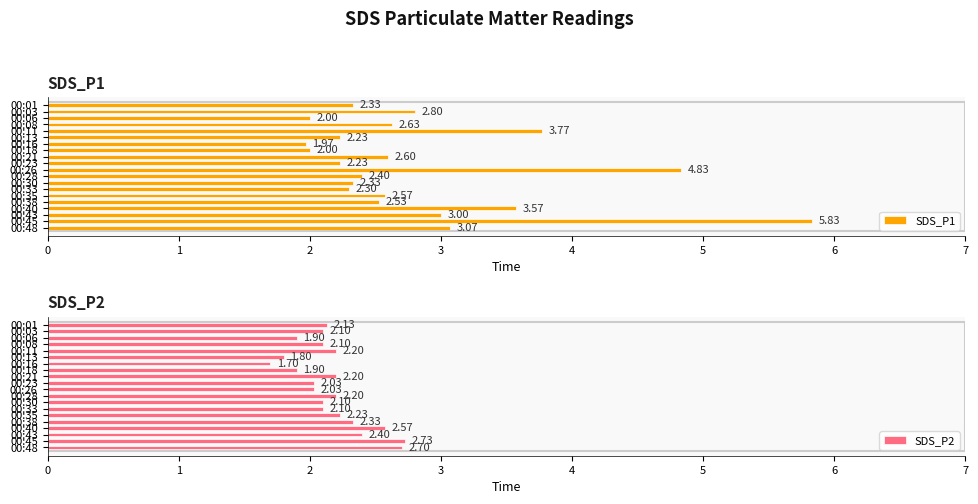

Reading left to right, list all the values displayed in this chart.

SDS_P1: 2.3	2.8	2.0	2.6	3.8	2.2	2.0	2.0	2.6	2.2	4.8	2.4	2.3	2.3	2.6	2.5	3.6	3.0	5.8	3.1
SDS_P2: 2.1	2.1	1.9	2.1	2.2	1.8	1.7	1.9	2.2	2.0	2.0	2.2	2.1	2.1	2.2	2.3	2.6	2.4	2.7	2.7